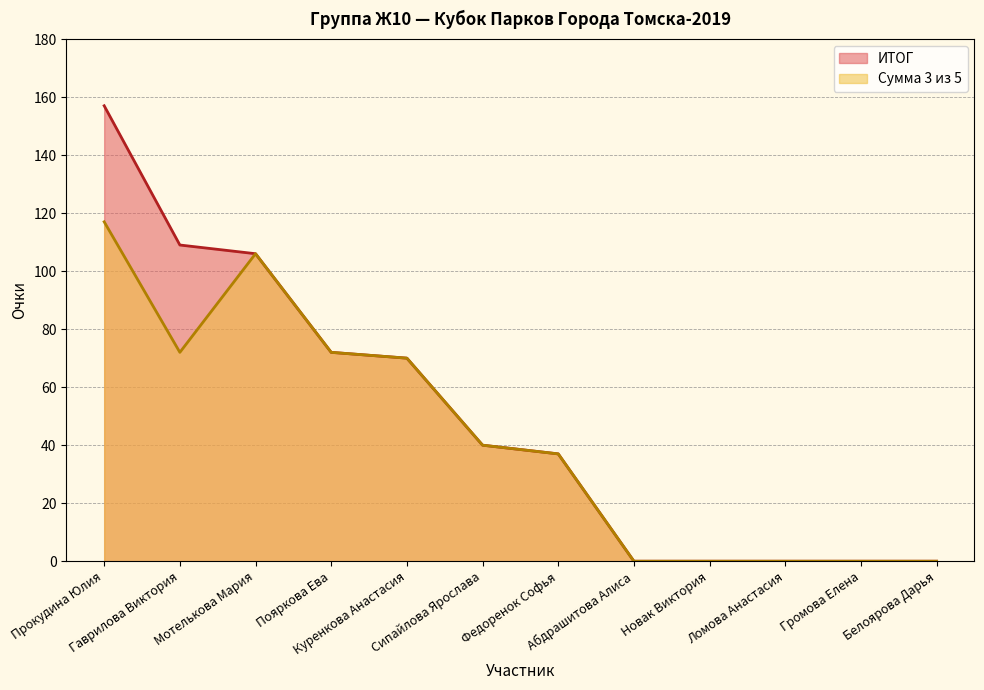

Reading right to left, what are all the values shown in this chart?

ИТОГ: Белоярова Дарья=0	Громова Елена=0	Ломова Анастасия=0	Новак Виктория=0	Абдрашитова Алиса=0	Федоренок Софья=37	Сипайлова Ярослава=40	Куренкова Анастасия=70	Пояркова Ева=72	Мотелькова Мария=106	Гаврилова Виктория=109	Прокудина Юлия=157
Сумма 3 из 5: Белоярова Дарья=0	Громова Елена=0	Ломова Анастасия=0	Новак Виктория=0	Абдрашитова Алиса=0	Федоренок Софья=37	Сипайлова Ярослава=40	Куренкова Анастасия=70	Пояркова Ева=72	Мотелькова Мария=106	Гаврилова Виктория=72	Прокудина Юлия=117